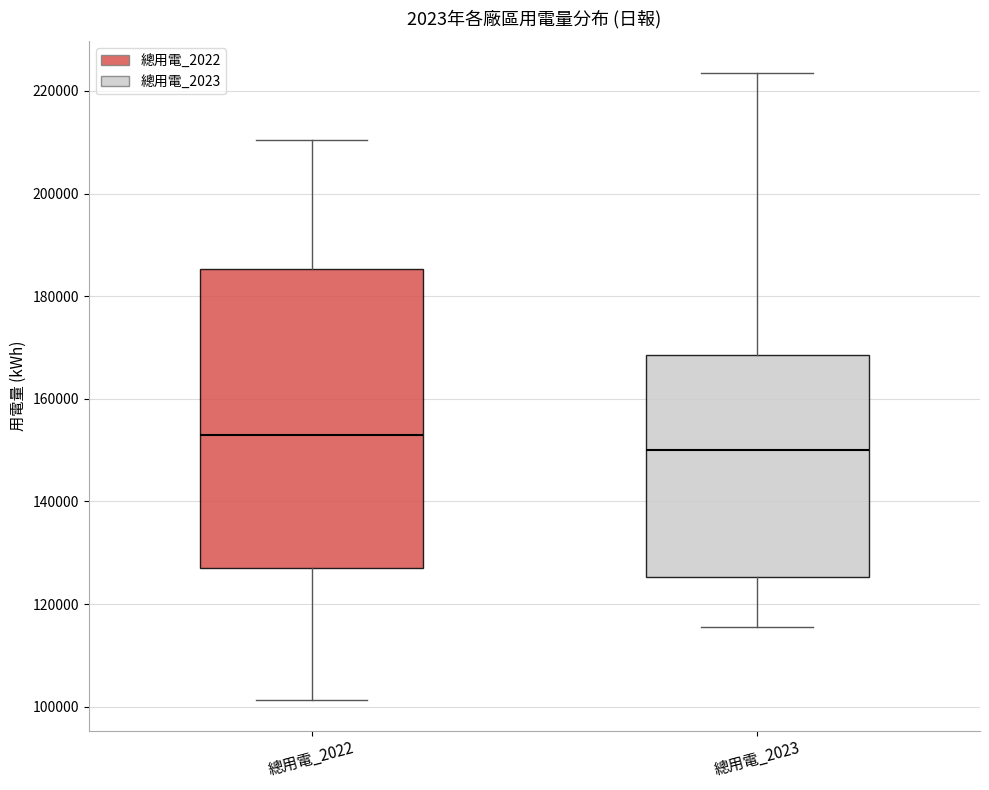

Which box is the tallest, from its lower edge to its upper edge?

總用電_2022